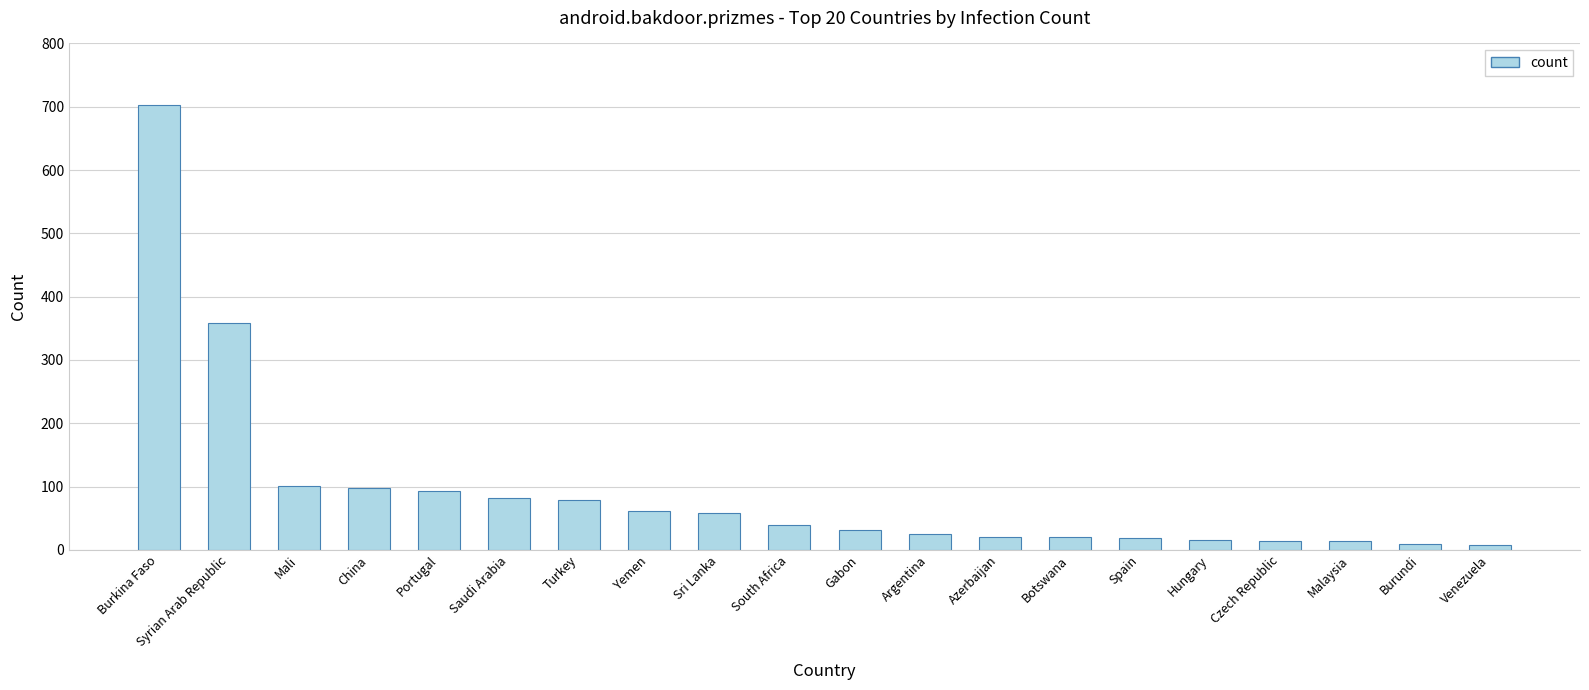

What is the sum of all values?

1851